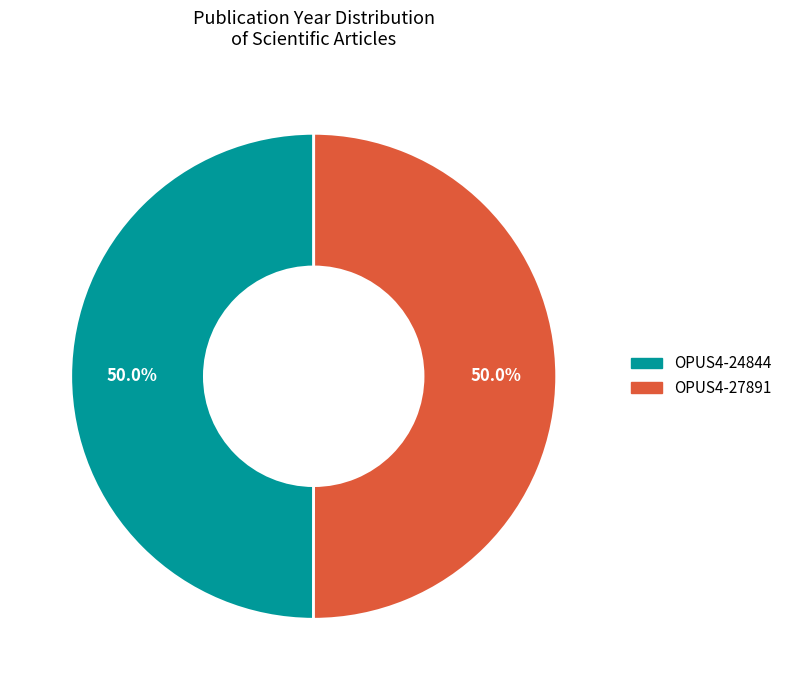

Count the number of slices in the pie.

2